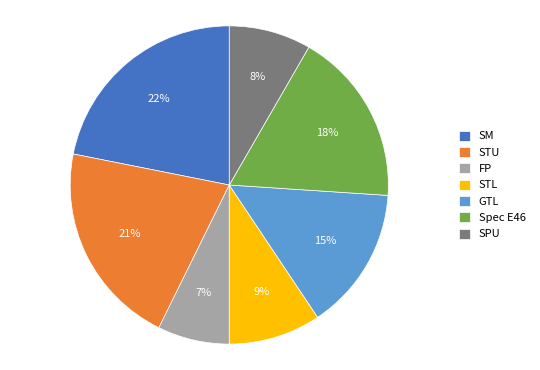

To the nearest percent, what portion does Spec E46 represent?

18%